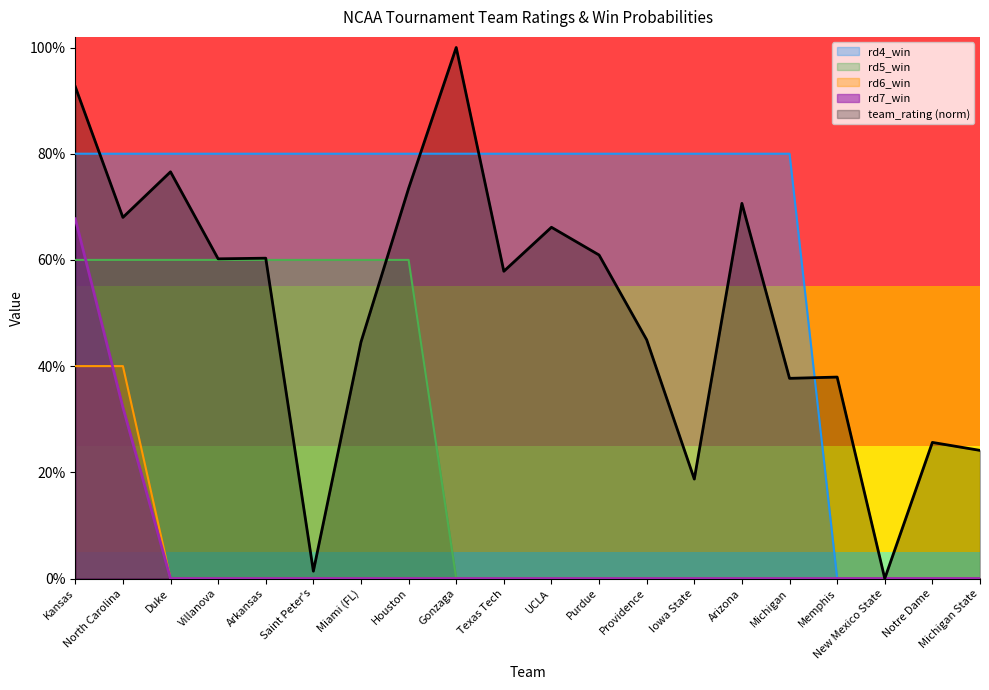

True or false: rd7_win and rd4_win cross at least once.

False